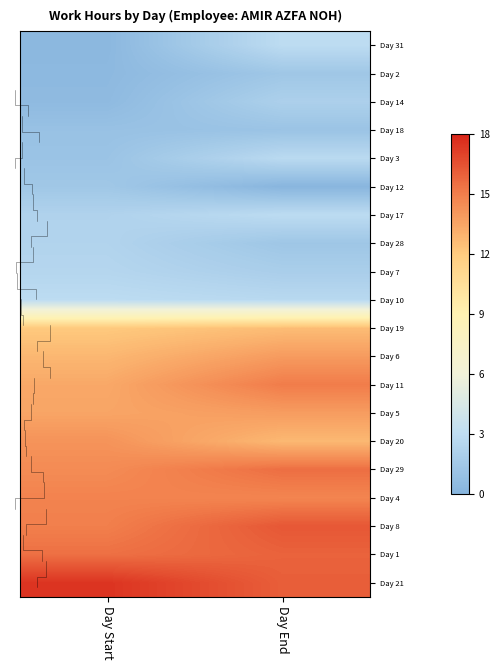

At which label is Day 29 closest to 15?

Day Start